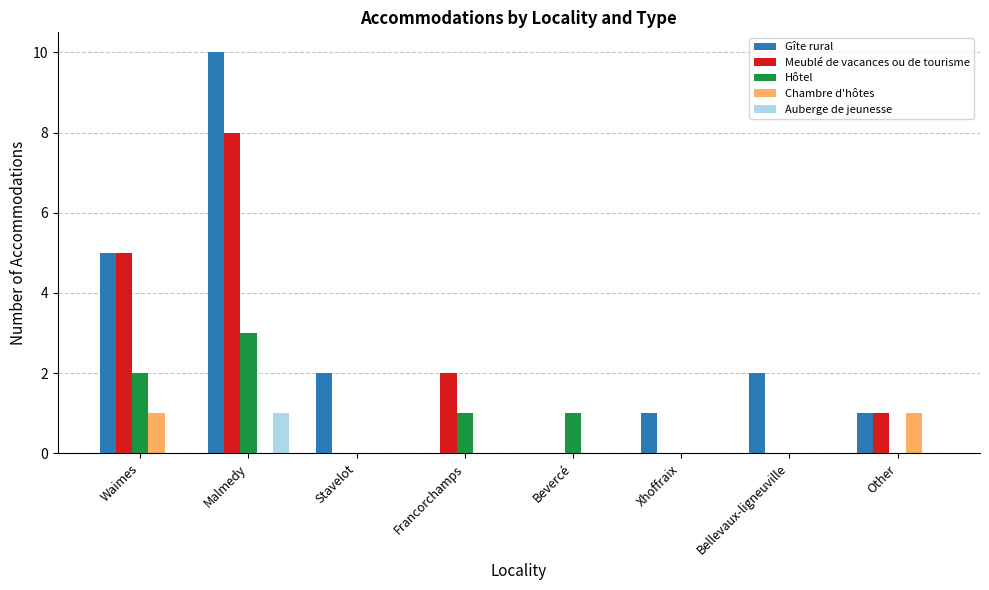

At which label is Meublé de vacances ou de tourisme closest to 4?

Waimes